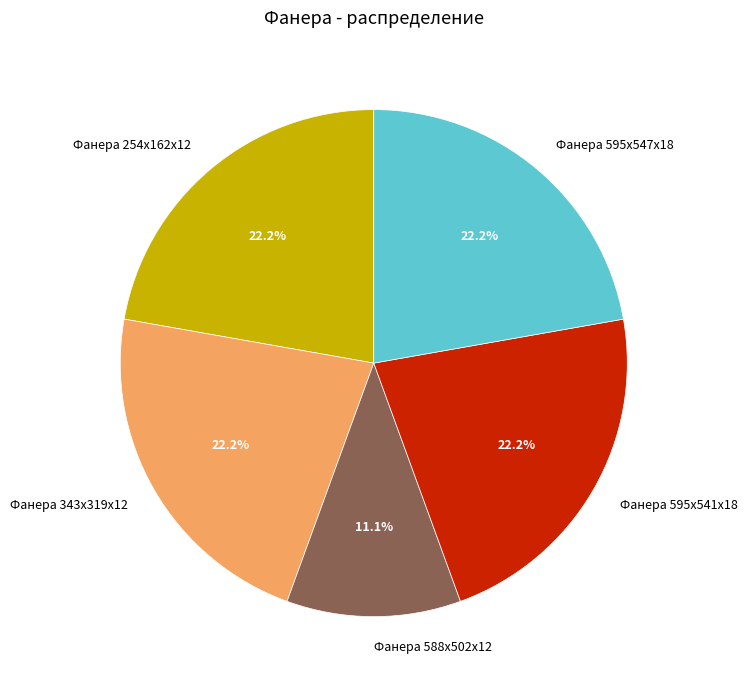

Is it true that Фанера 595х547х18 is 13% of the pie?

False